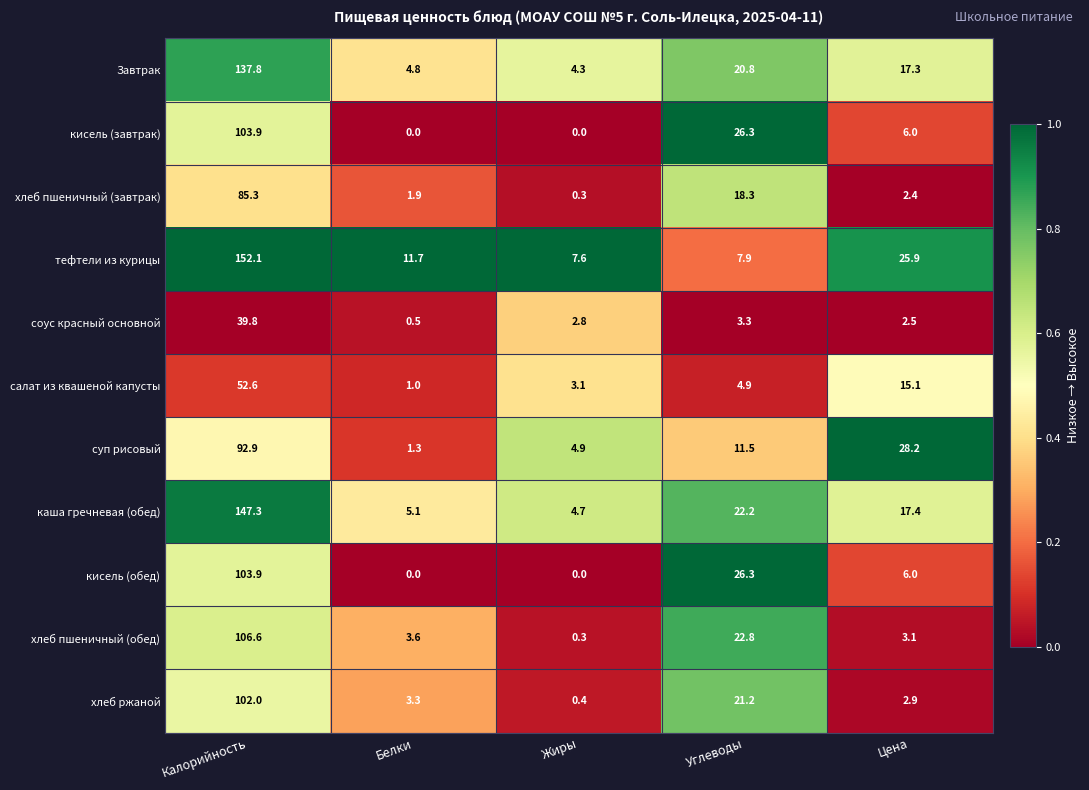

What value does the кисель (завтрак) series have at Калорийность?

103.9